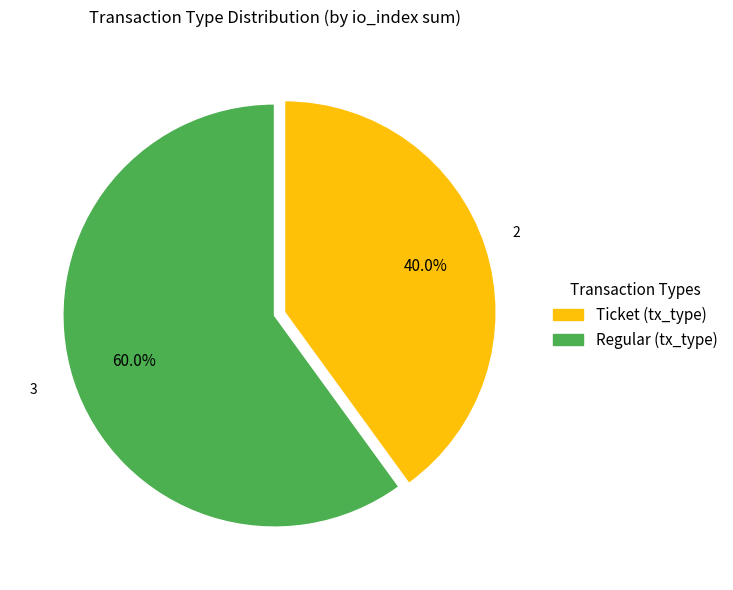

Does any single category account for the majority?

Yes